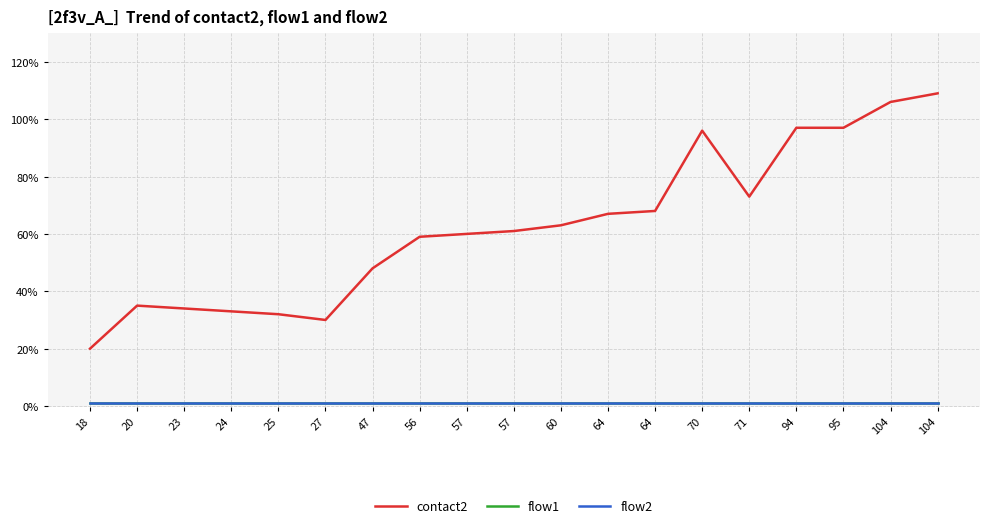

At which label does flow1 reach its minimum?

18